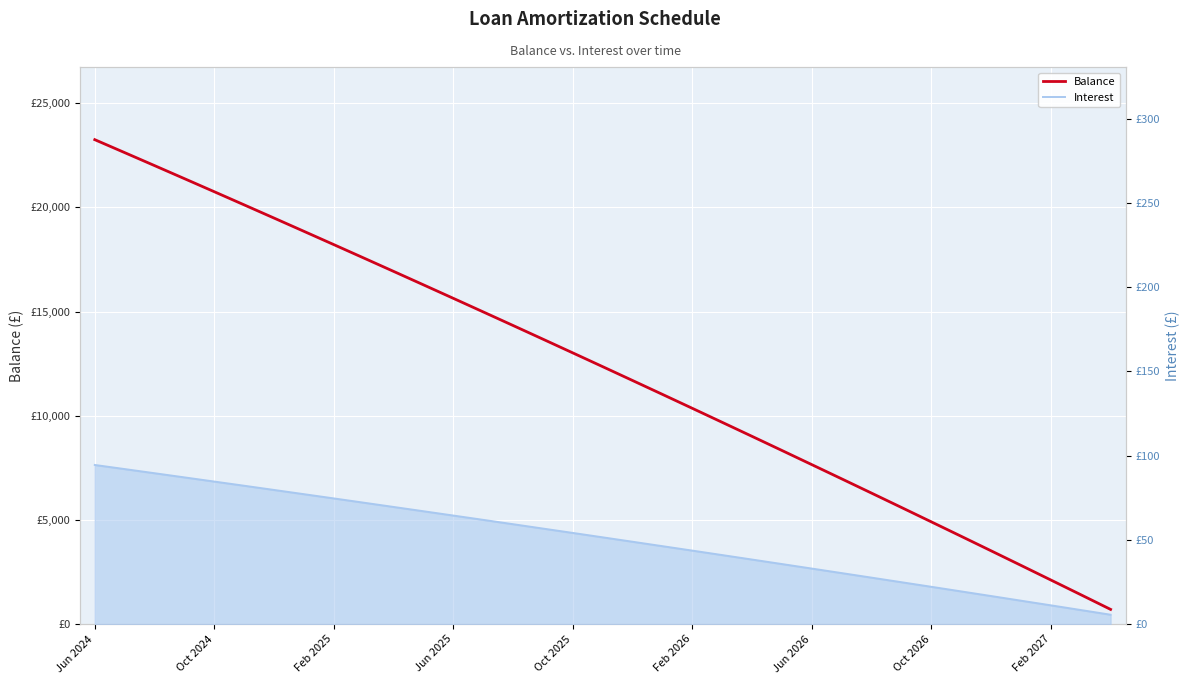

Rank the series by their maximum value, from highest to lowest.

Balance, Interest